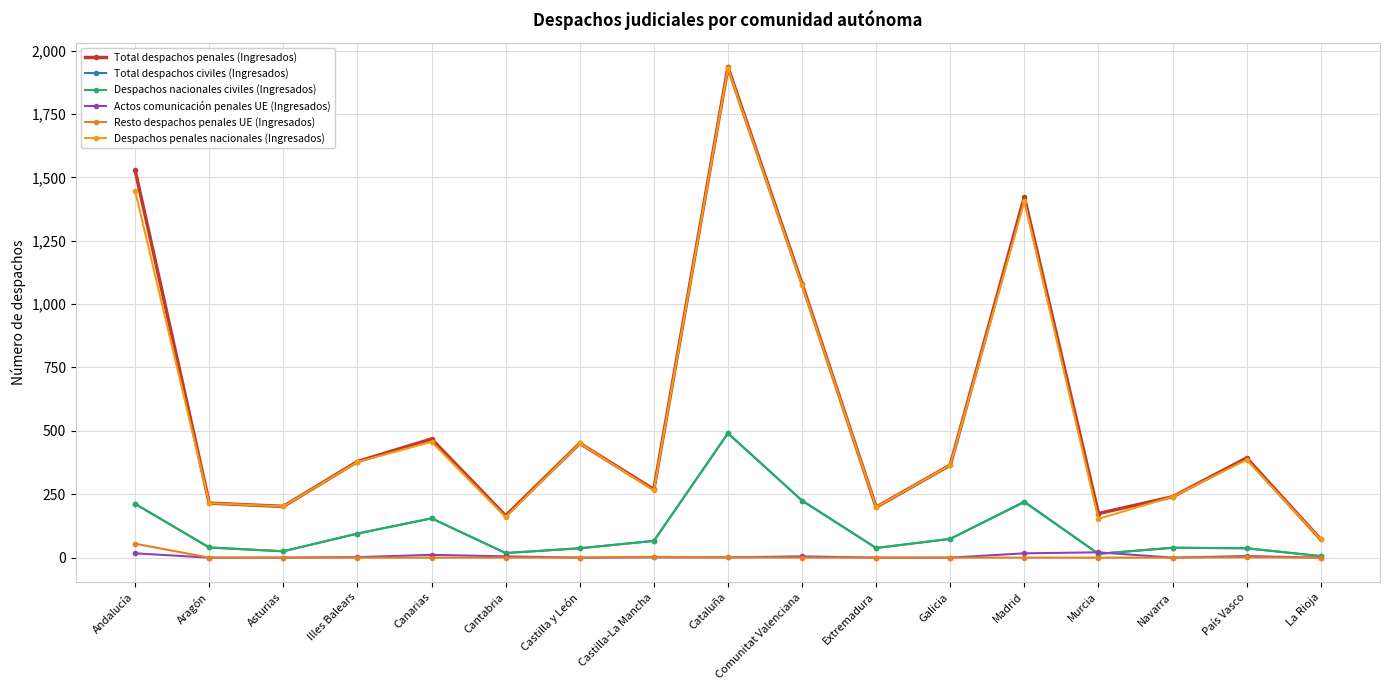

Which category has the highest value across all series?

Cataluña